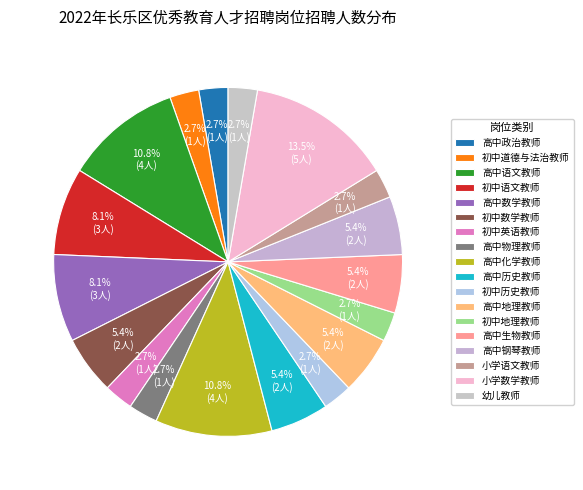

Which has a higher value, 高中数学教师 or 高中地理教师?

高中数学教师